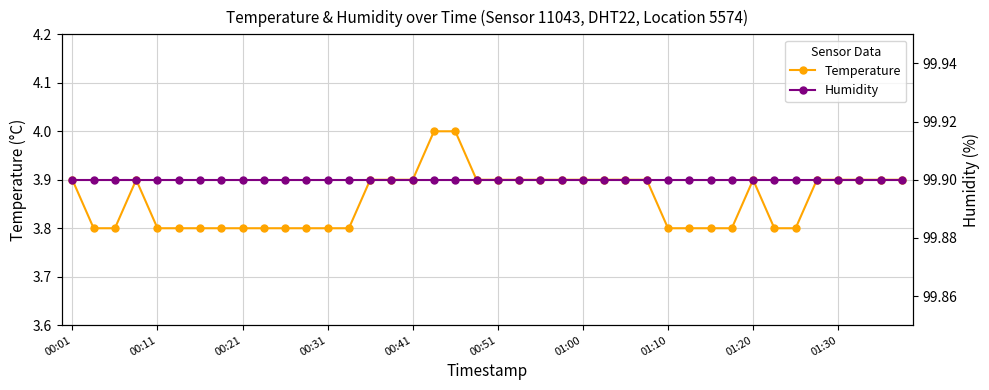

What is the value of the humidity point at the 14th from the left?

99.9